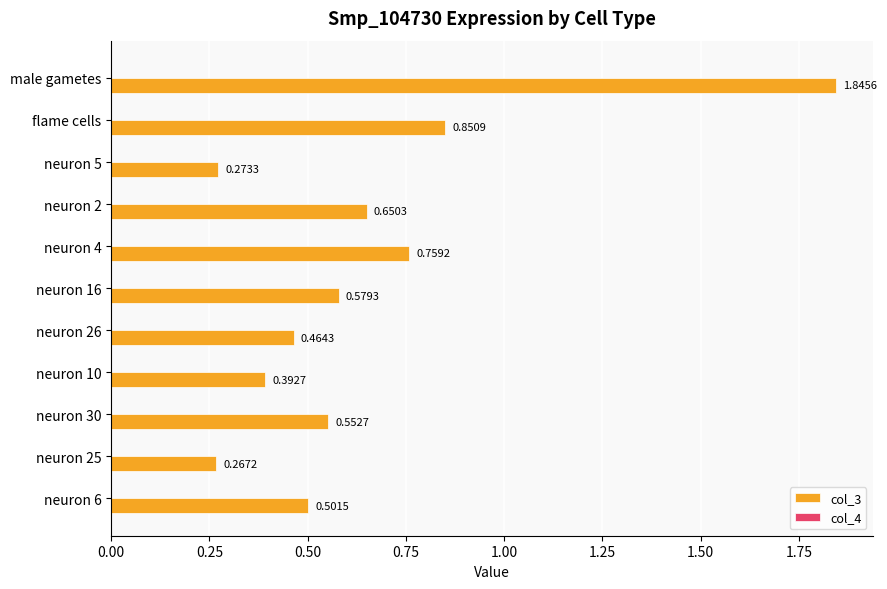

Where is col_3 nearest to the value 1?

flame cells